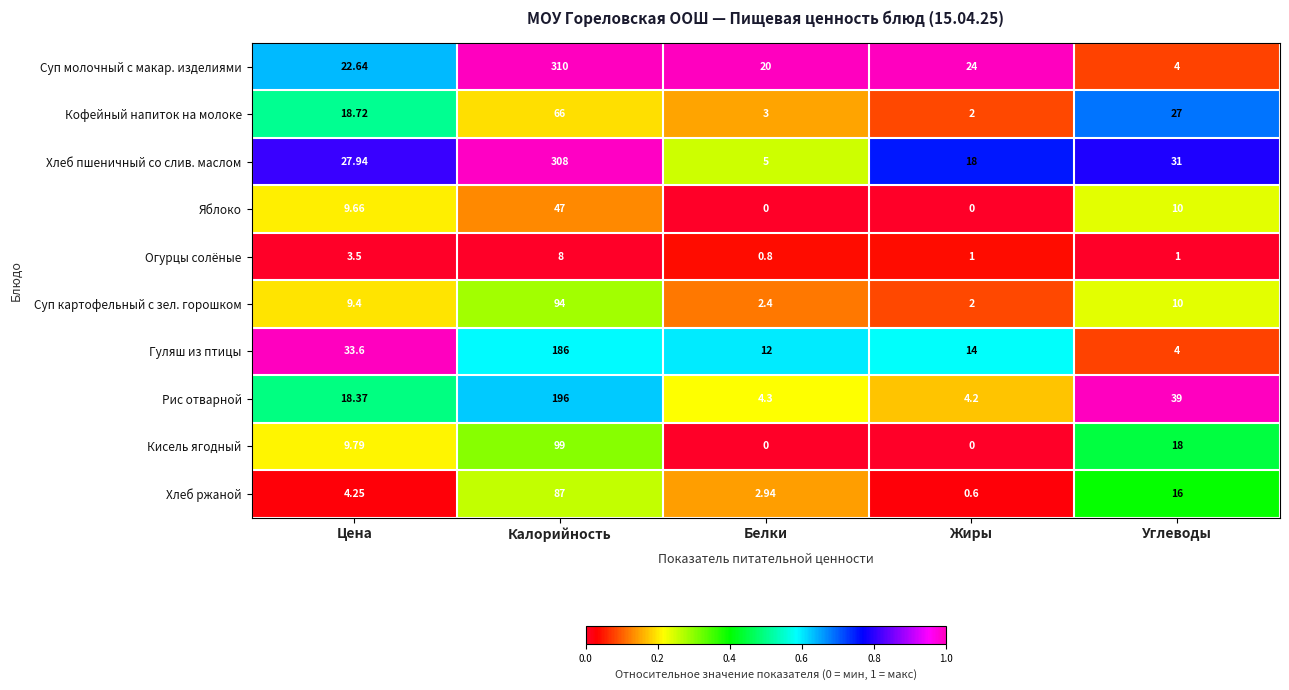

Which series has the largest range (max minus min)?

Суп молочный с макар. изделиями